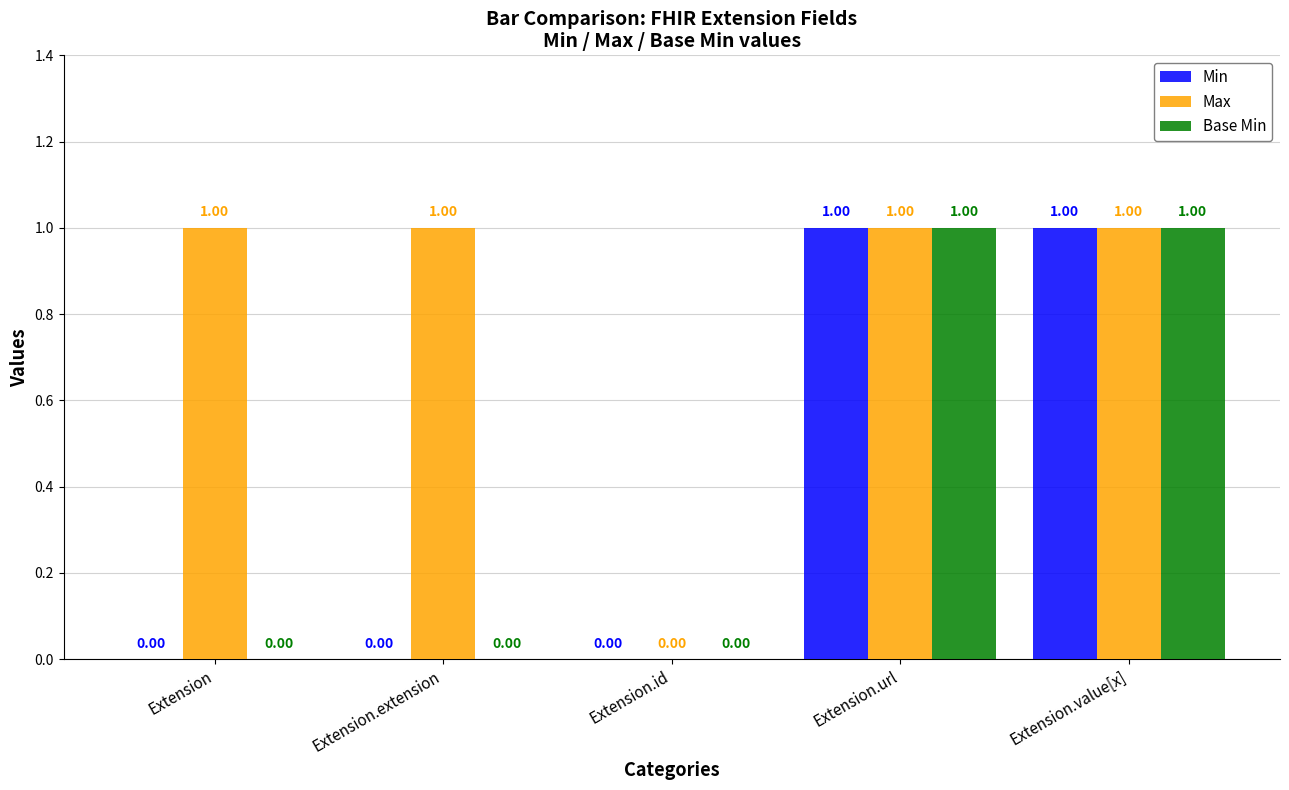

What is the approximate value of Max at Extension.extension?

1